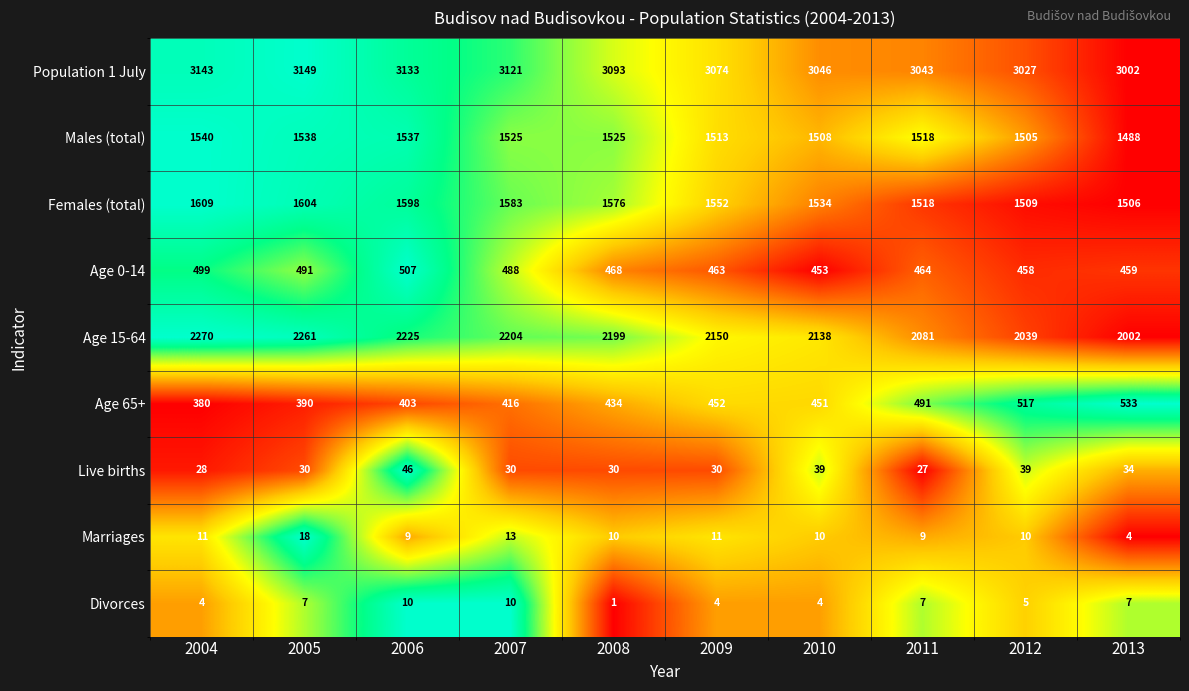

What is the spread (max minus min) of values at 2010?

3042